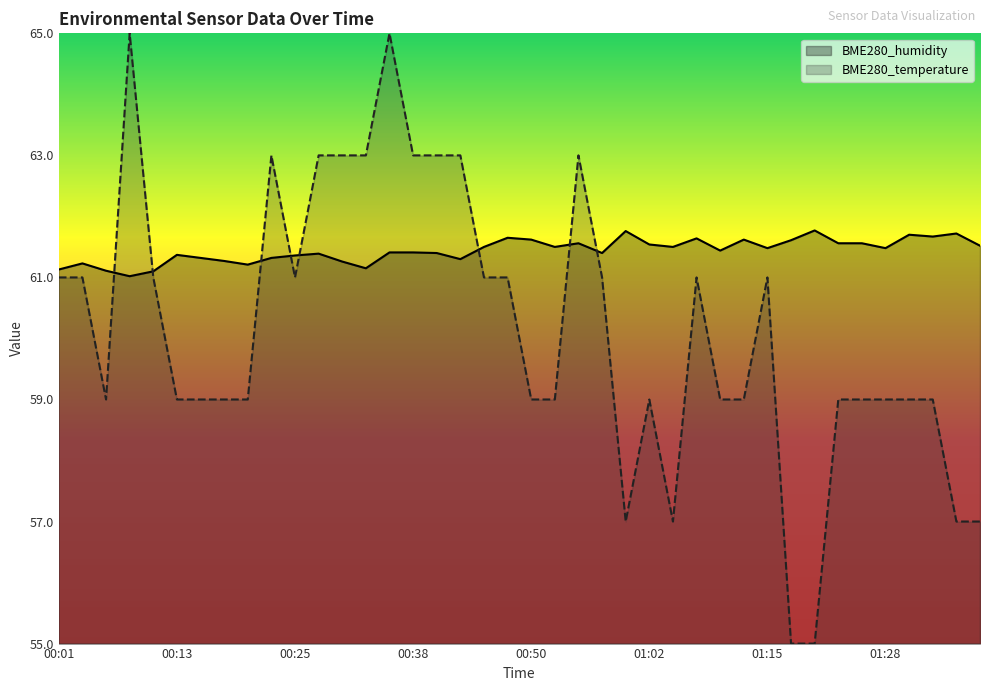

Rank the series at 01:00 from highest to lowest value.

BME280_humidity, BME280_temperature